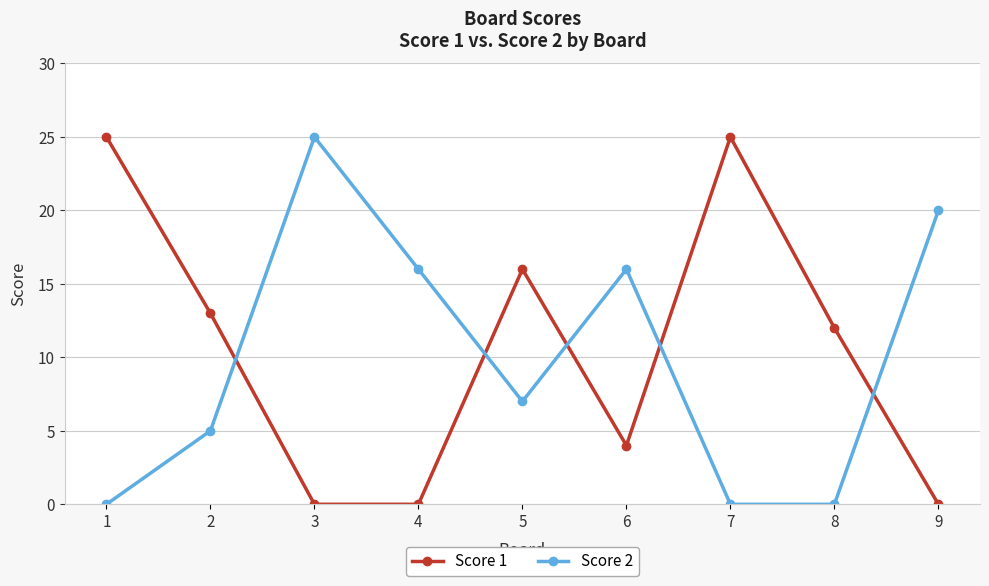

What are all the series names shown in the legend?

Score 1, Score 2